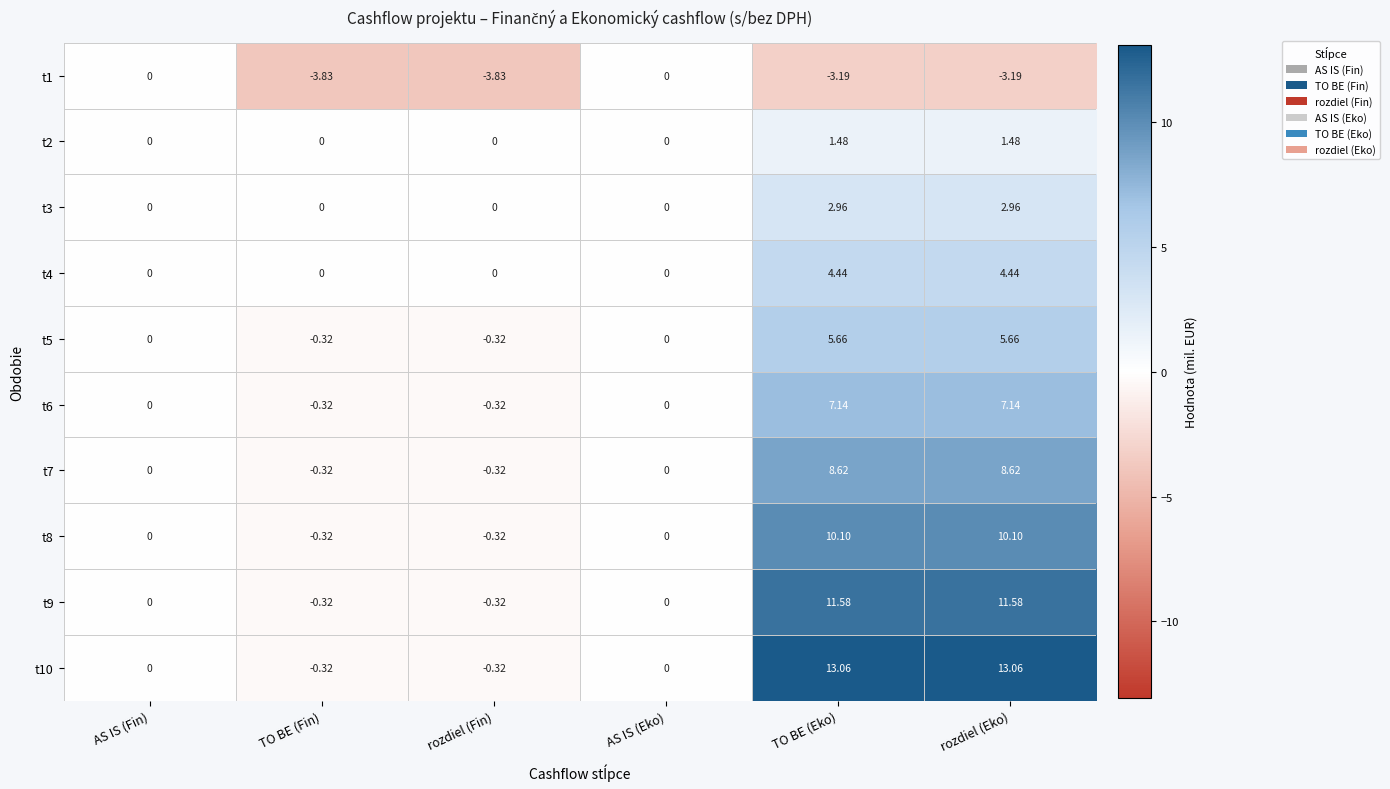

Is the value of t2 at rozdiel (Eko) greater than the value of t9 at AS IS (Eko)?

Yes